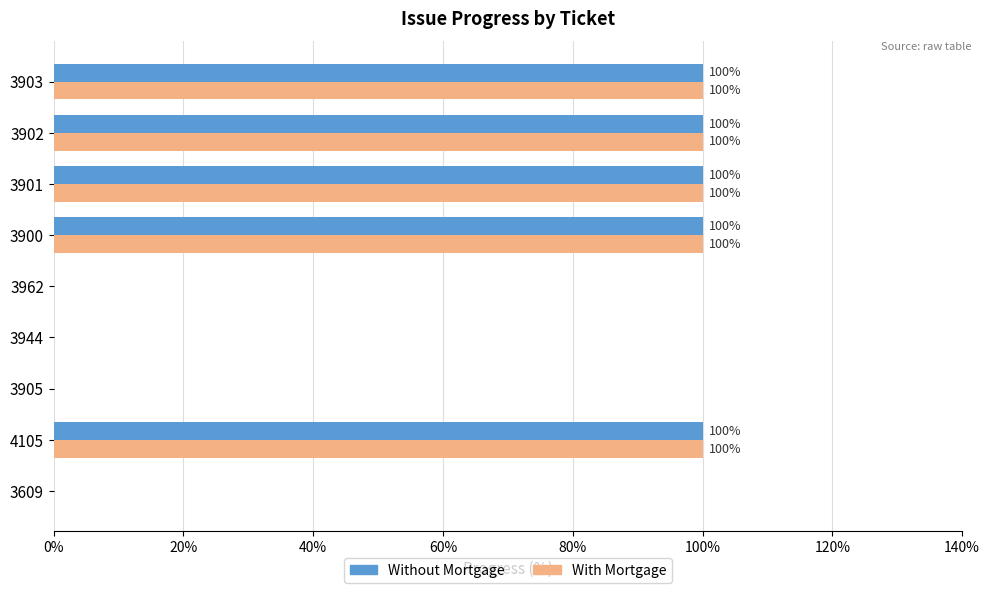

True or false: Without Mortgage has a value of 45 at 3900.

False